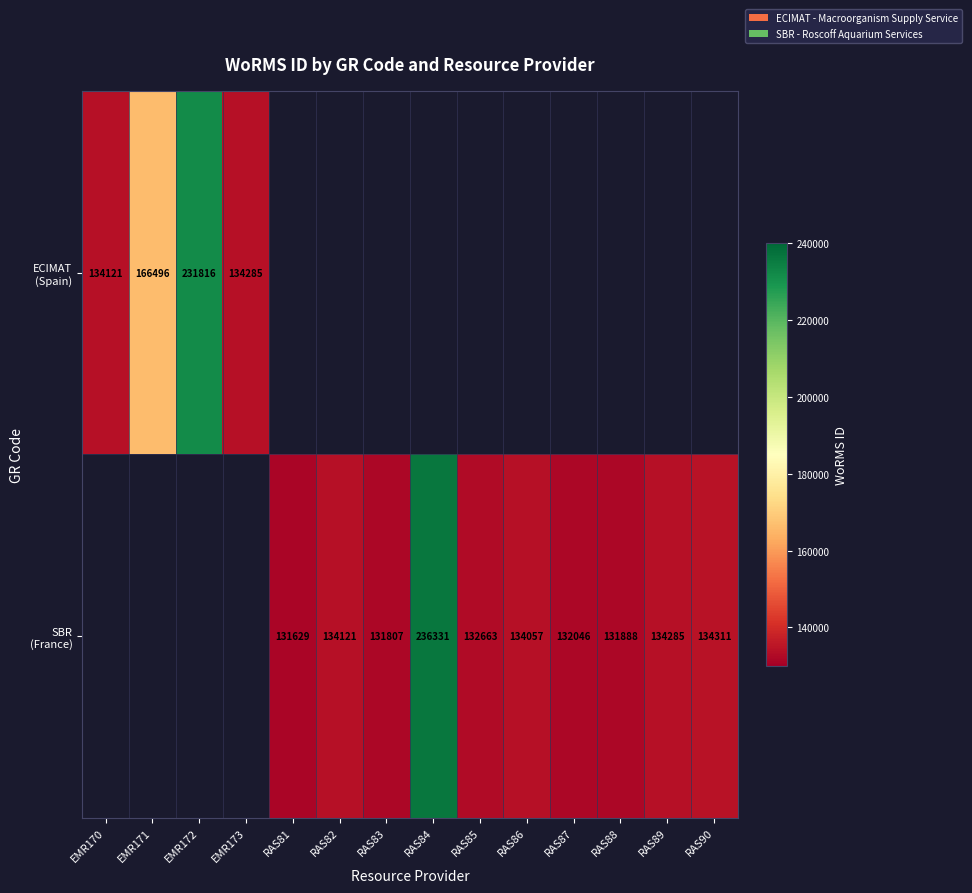

Is the value of ECIMAT (Spain) at RAS83 greater than the value of SBR (France) at RAS84?

No